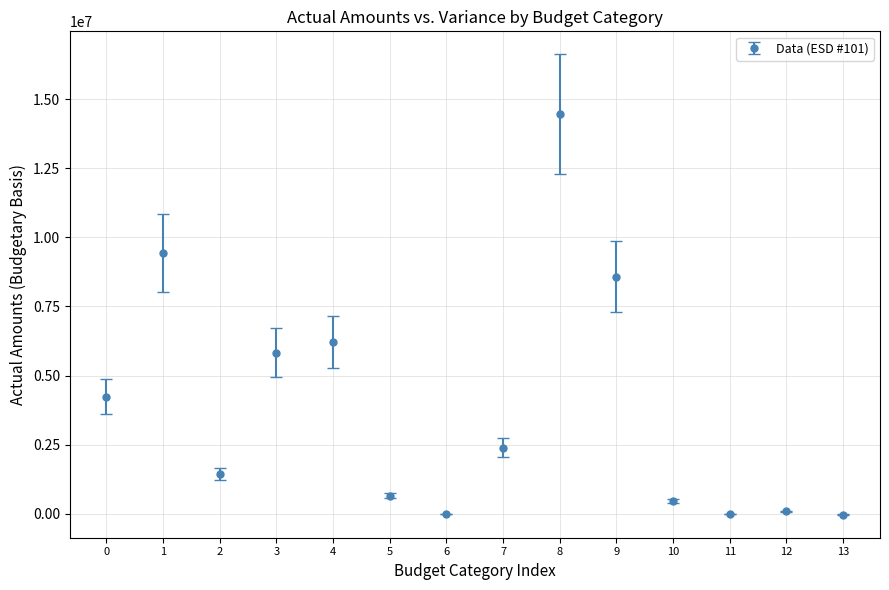

What is the ratio of the value at 3 to the value at 8?

0.4